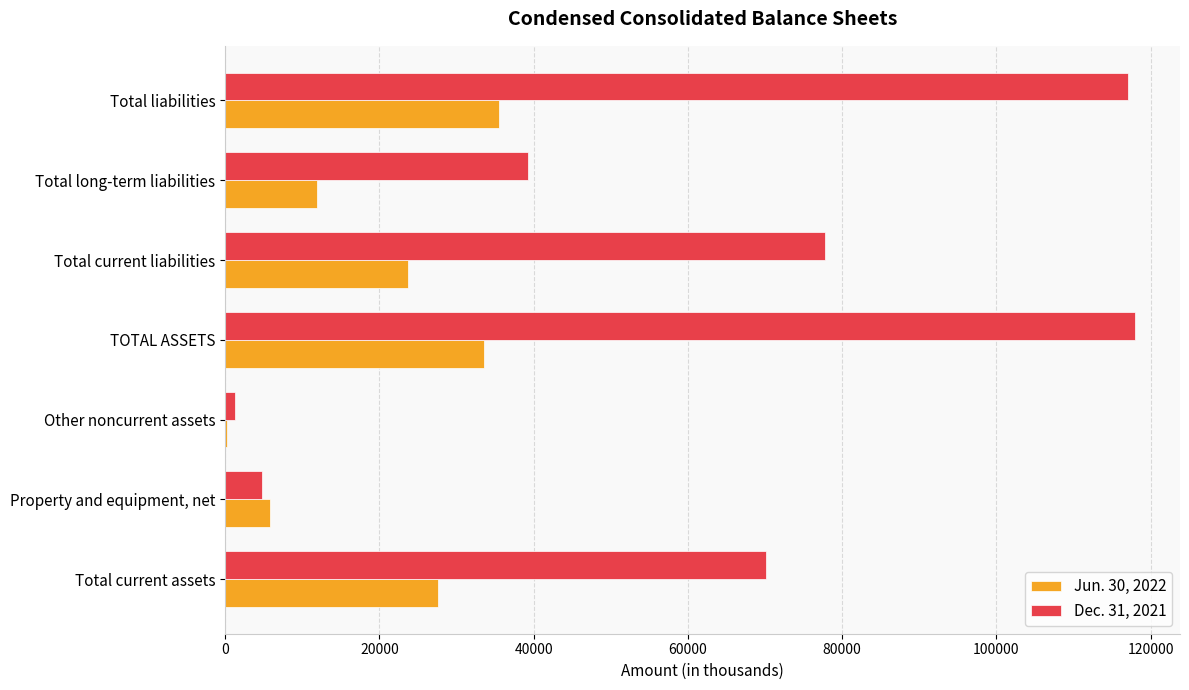

Is it true that Dec. 31, 2021 equals 39275 at Total long-term liabilities?

True